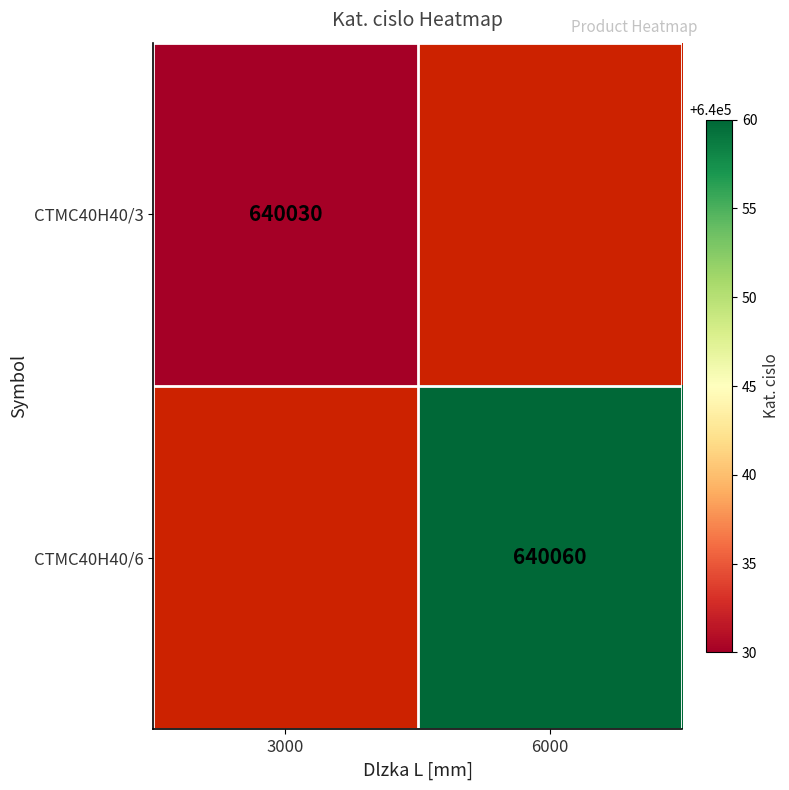

Is it true that CTMC40H40/3 equals 640030 at 3000?

True